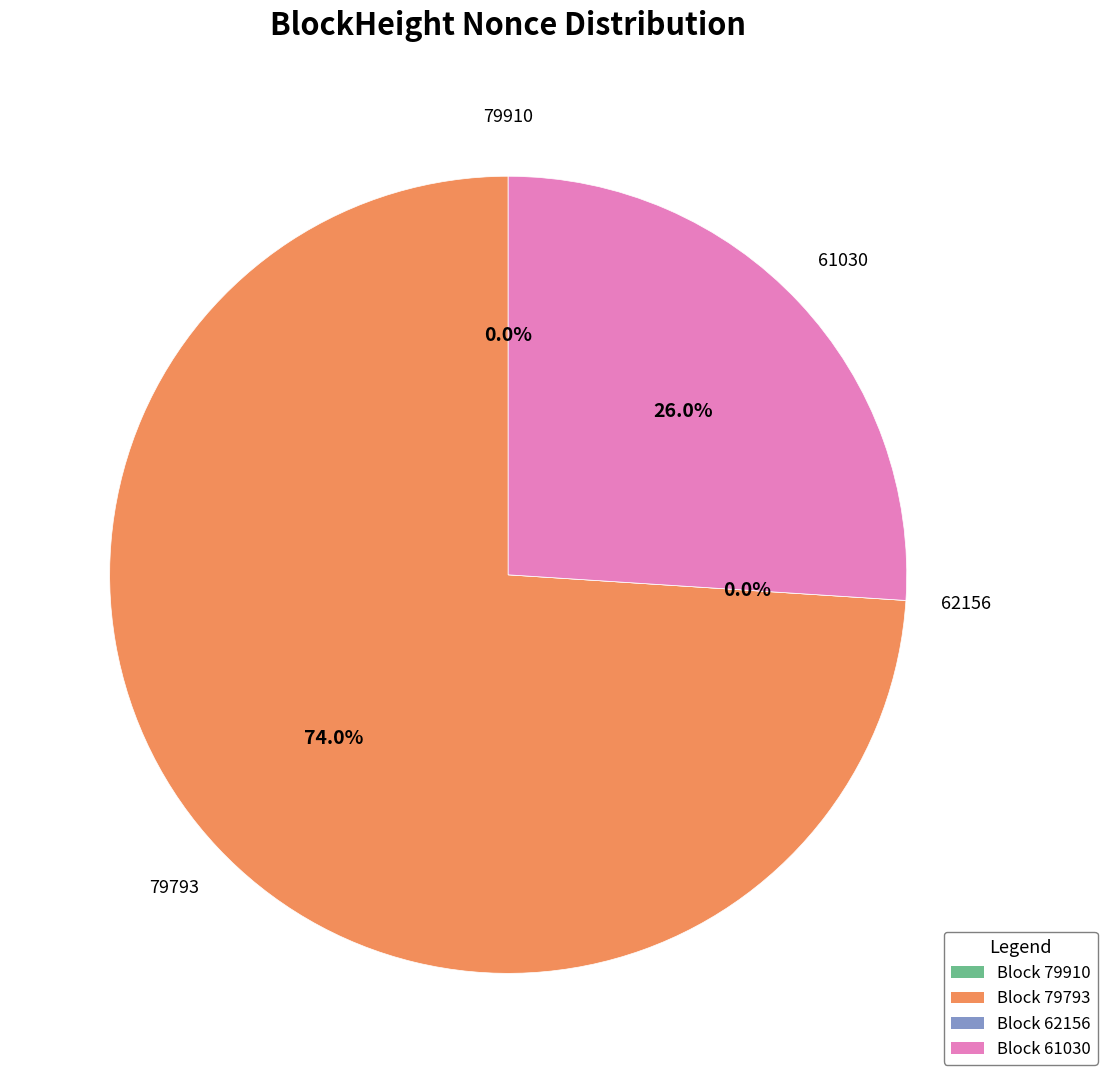

Which slice is the smallest?

62156